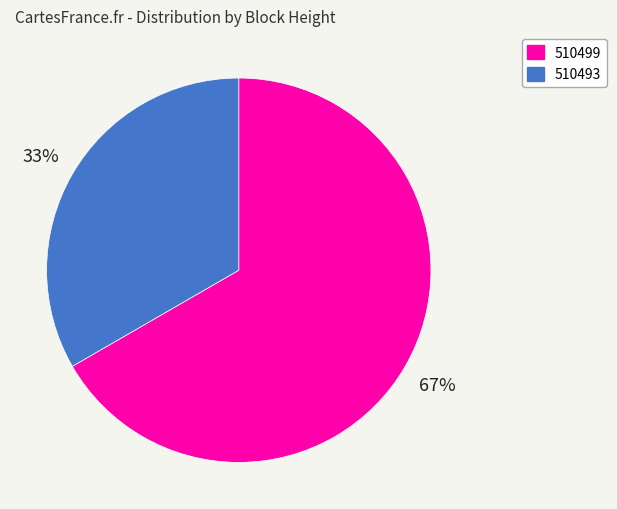

Is it true that 510493 is 33% of the pie?

True